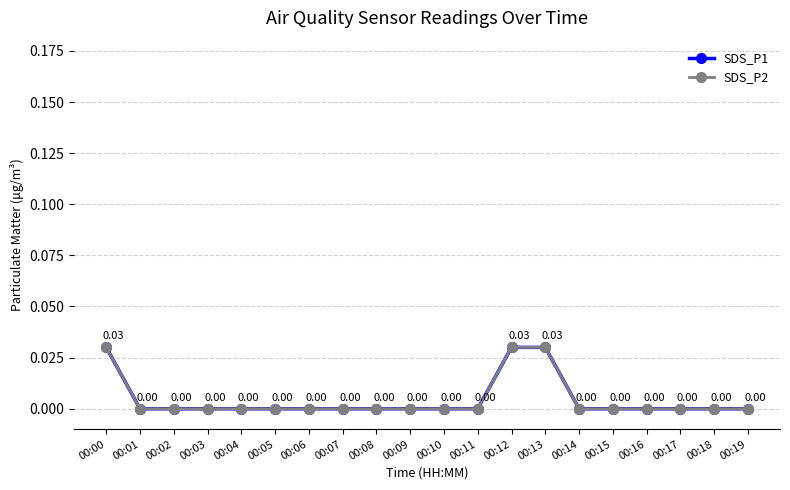

True or false: SDS_P1 and SDS_P2 intersect in this chart.

False